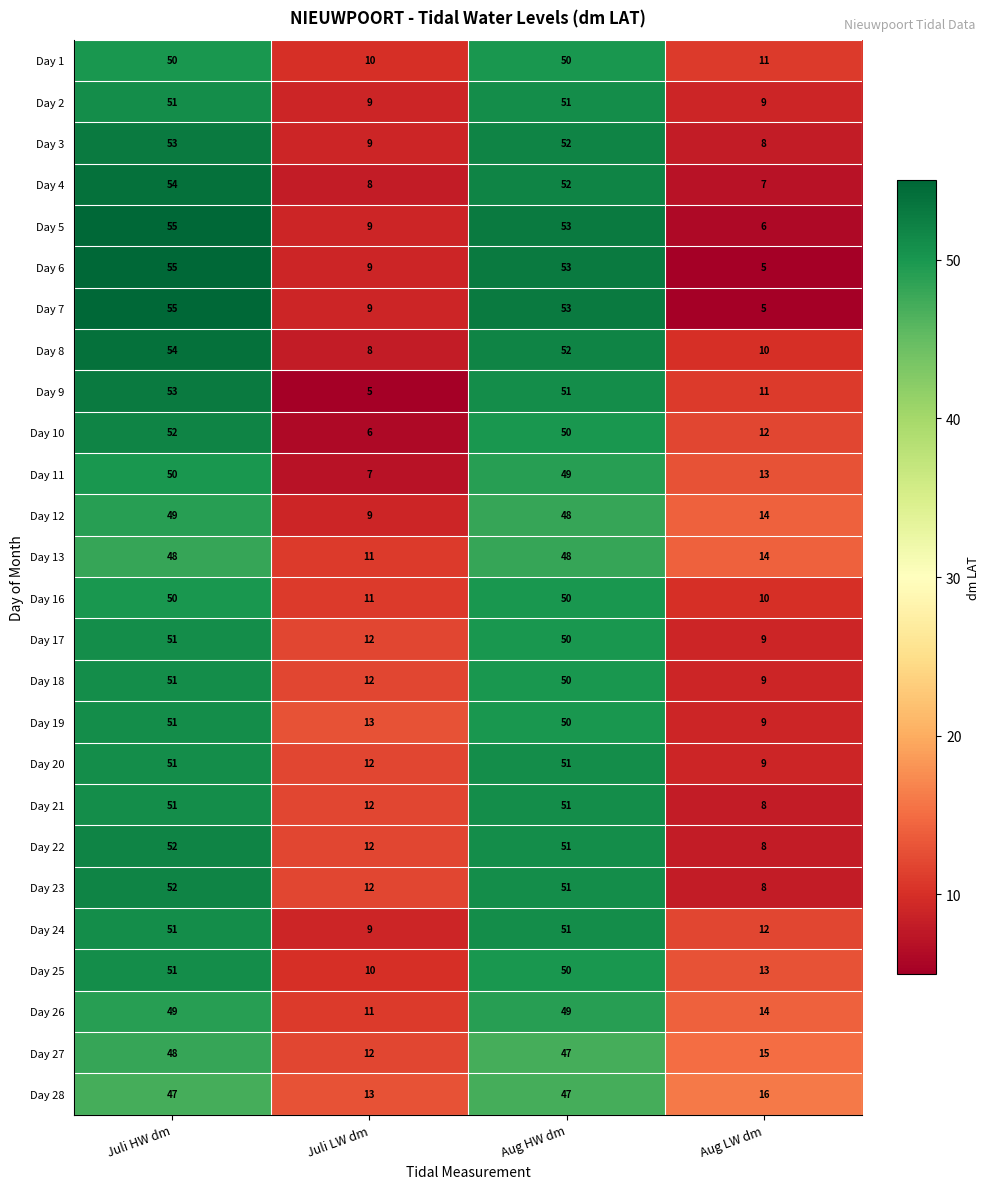

List the labels in order of Day 11 value, largest first.

Juli HW dm, Aug HW dm, Aug LW dm, Juli LW dm